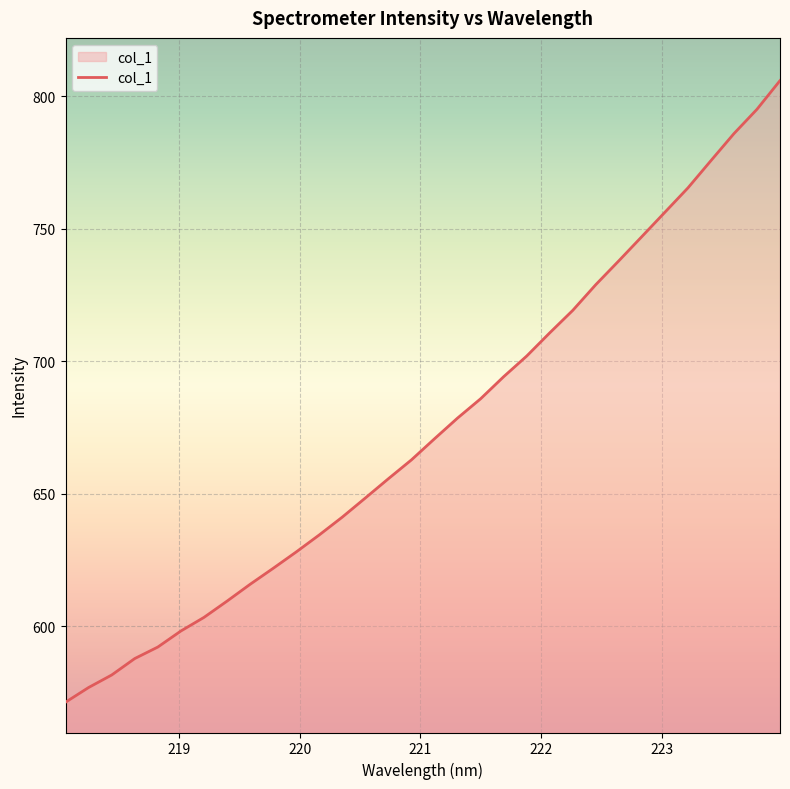

What is the maximum value shown in the chart?

805.8